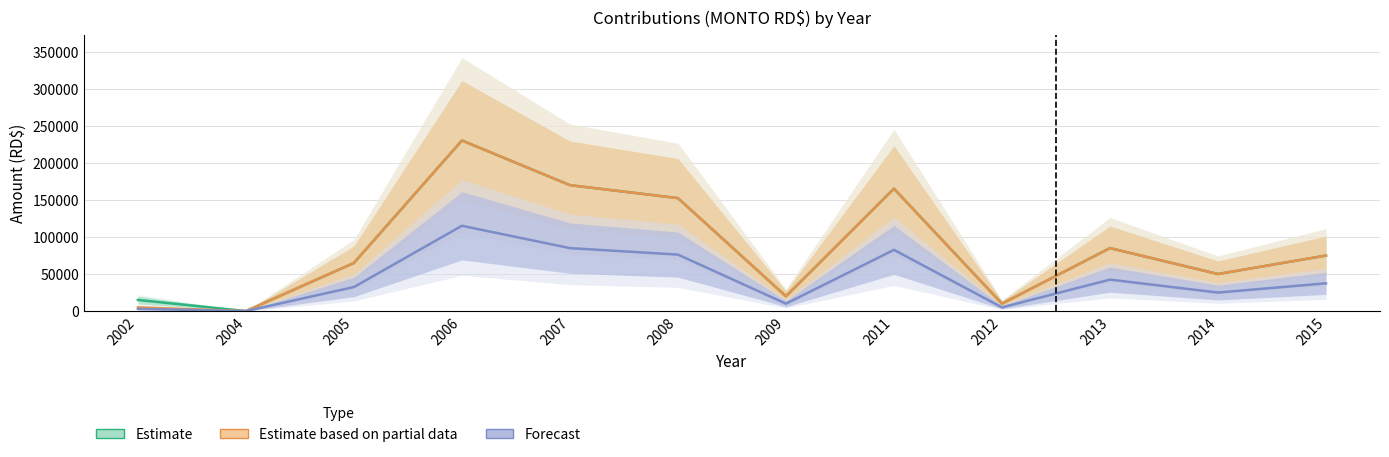

What is the sum of the Estimate values at 2011 and 2004?

165272